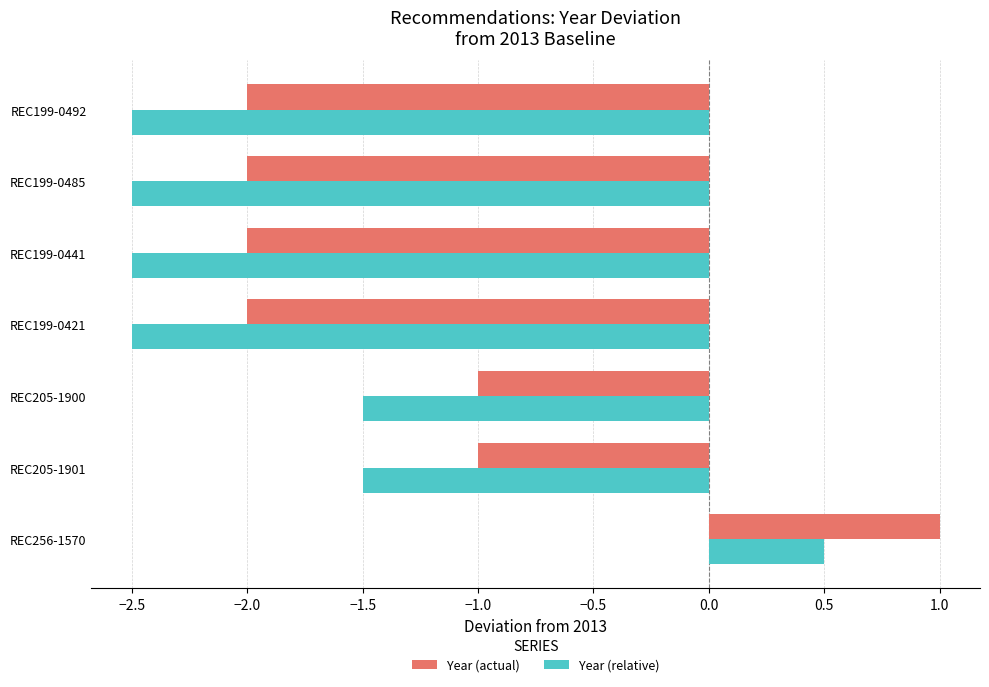

What is the average value of the Year (actual) series?

-1.3